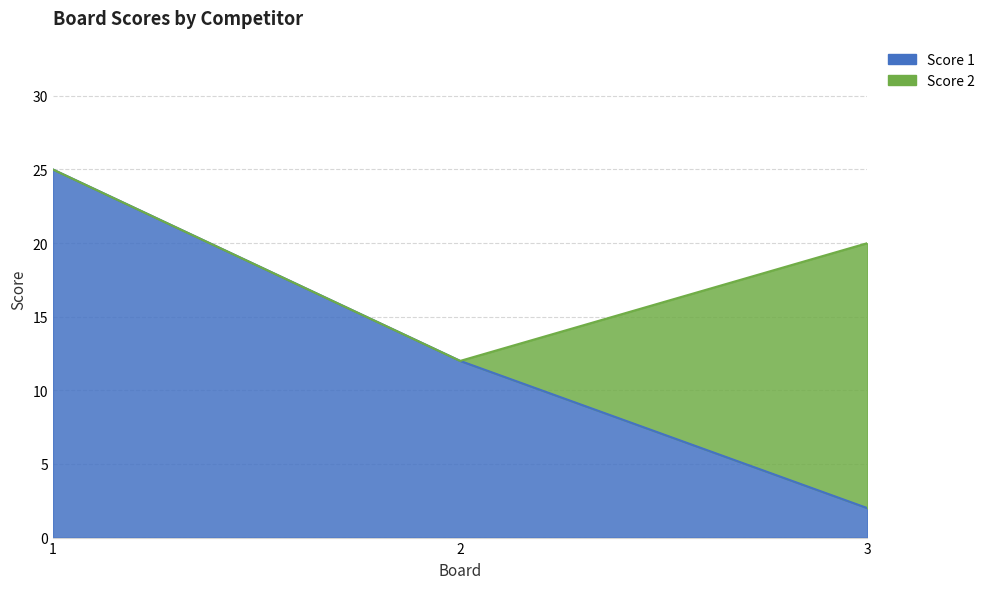

What is the maximum value shown in the chart?

25